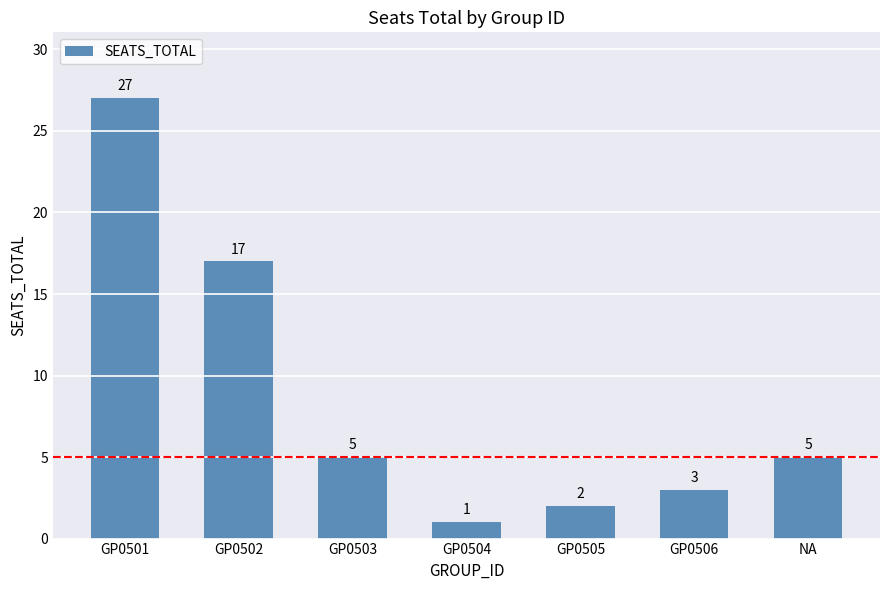

At which label does the data first exceed 5?

GP0501